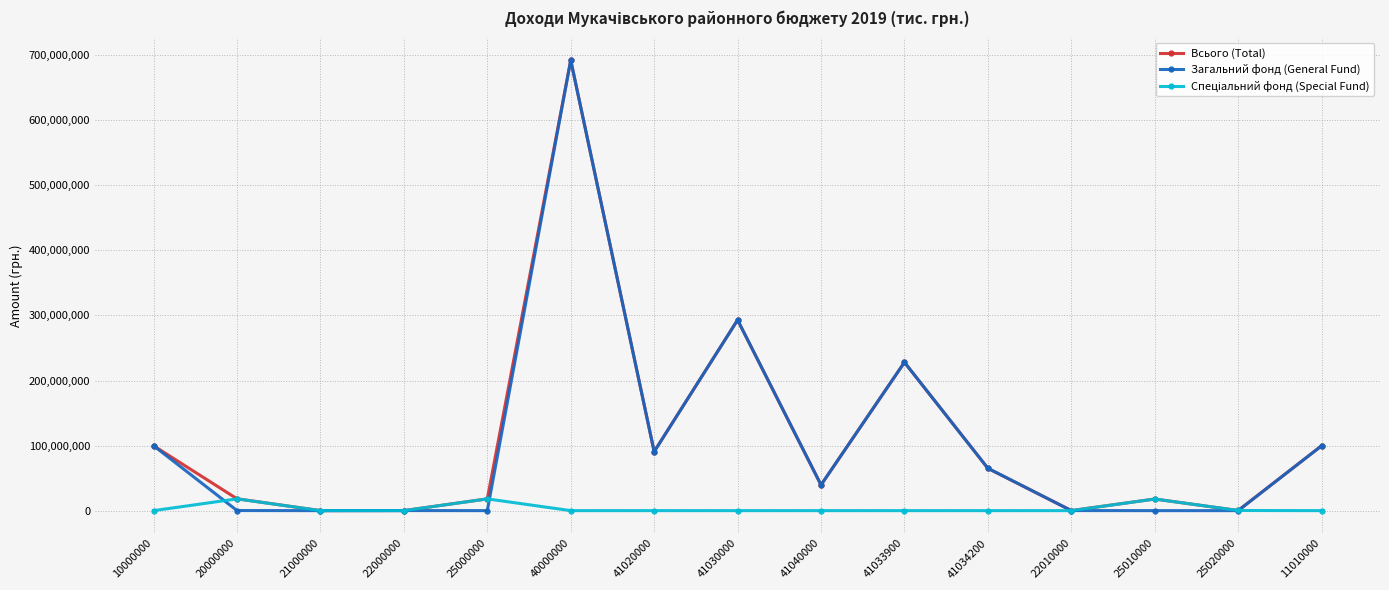

How many lines are shown in the chart?

3